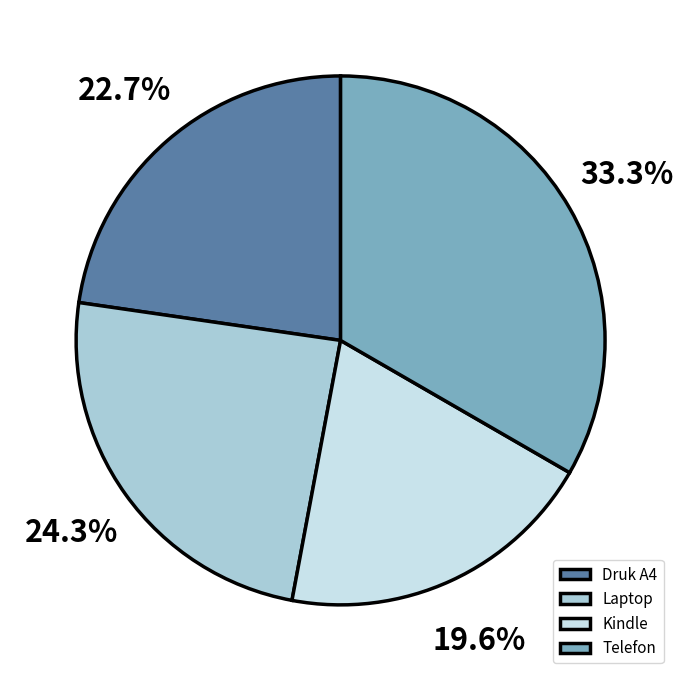

Which slice is the largest?

Telefon